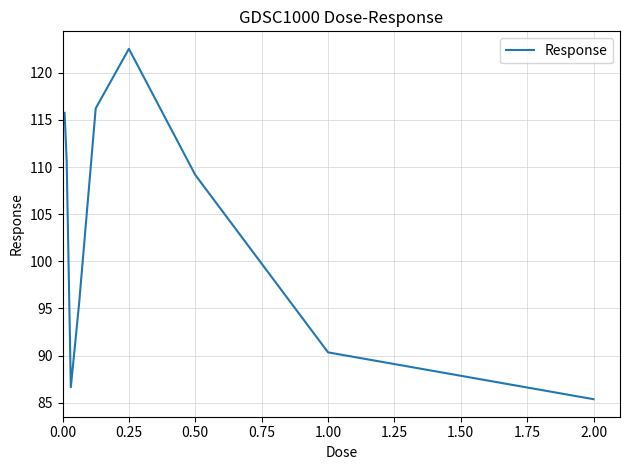

What is the difference between the maximum and minimum values?

37.2